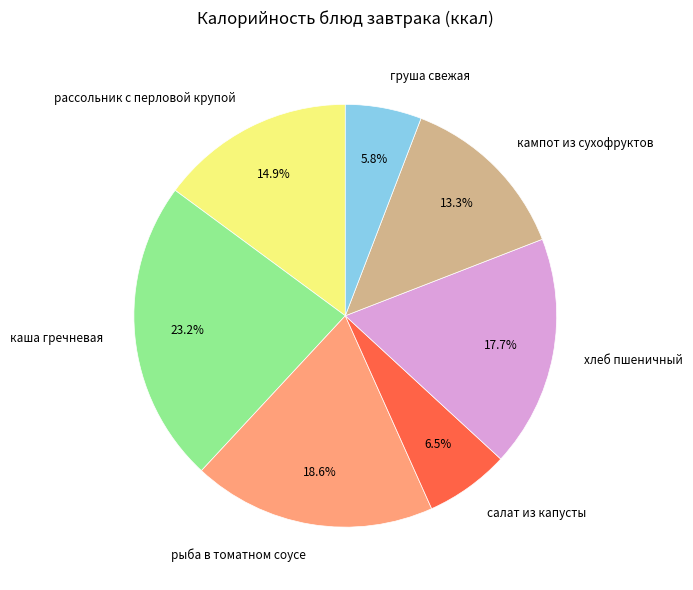

Approximately how many times larger is the value at рассольник с перловой крупой compared to хлеб пшеничный?

0.8